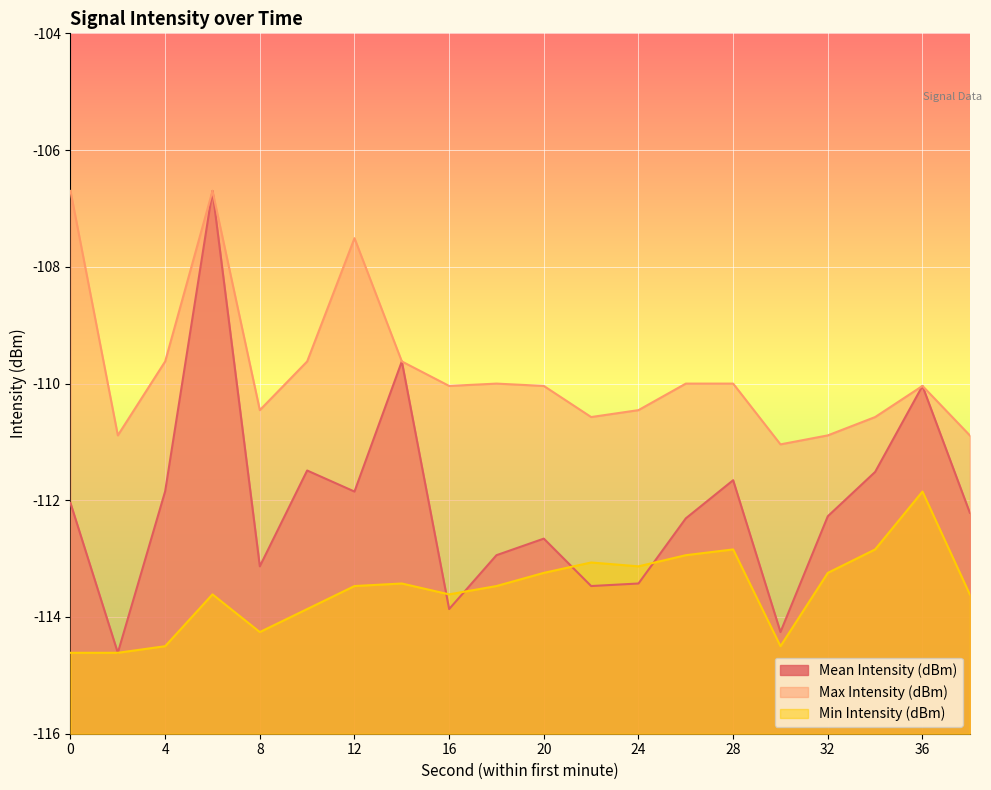

True or false: Mean Intensity (dBm) has a value of -112.9 at 18.

True